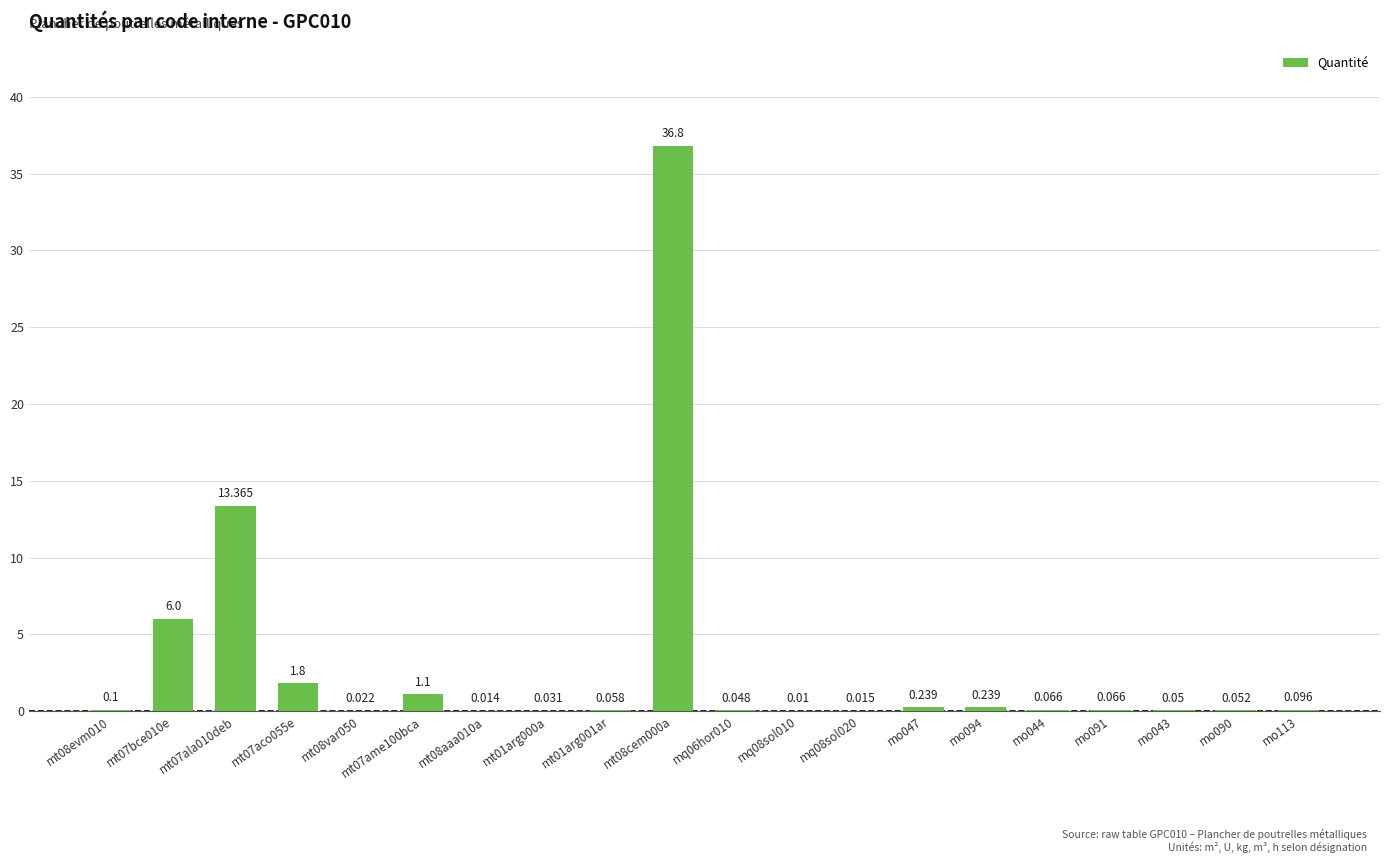

How many distinct data groups are displayed?

1